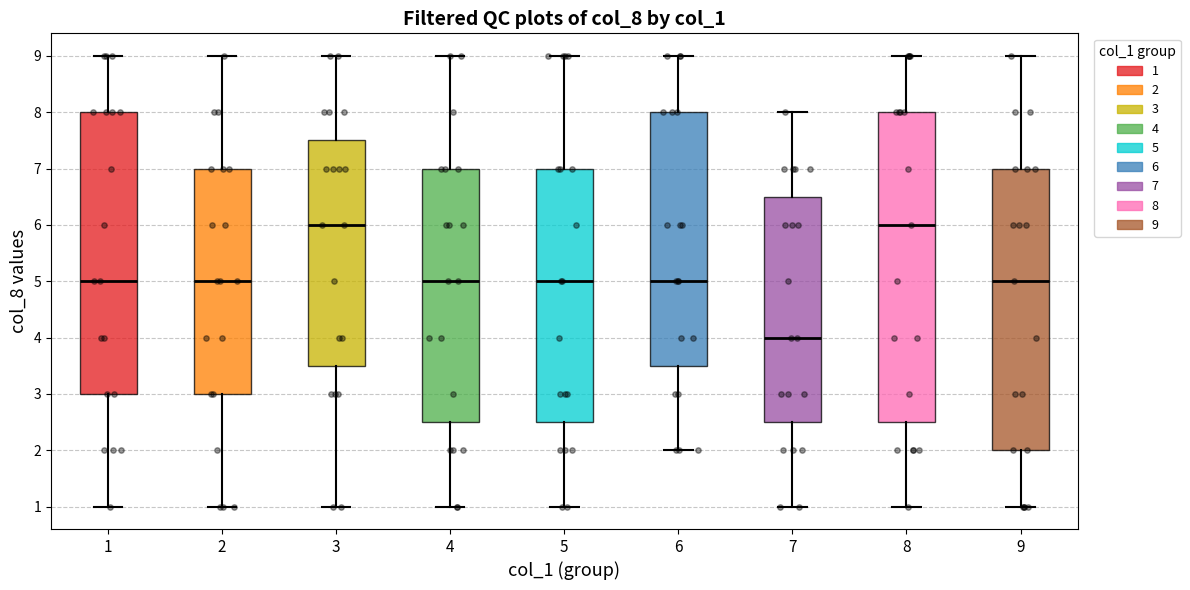

Where does the median line of the box at x = 2 sit on the y-axis? The values are not printed on the chart, so give them approximately, as read against the axis.

5.0